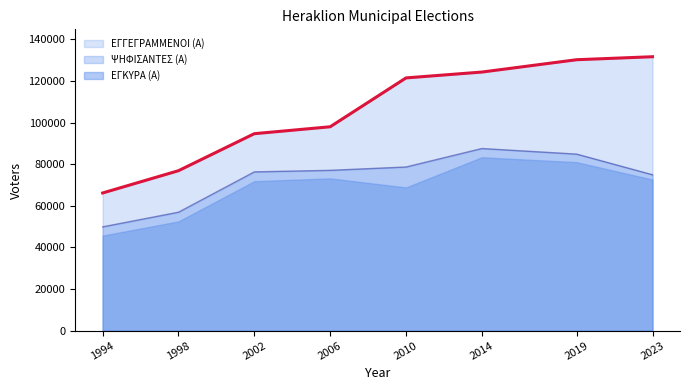

Is the value of ΨΗΦΙΣΑΝΤΕΣ (Α) at 1998 greater than the value of ΕΓΓΕΓΡΑΜΜΕΝΟΙ (Α) at 2010?

No